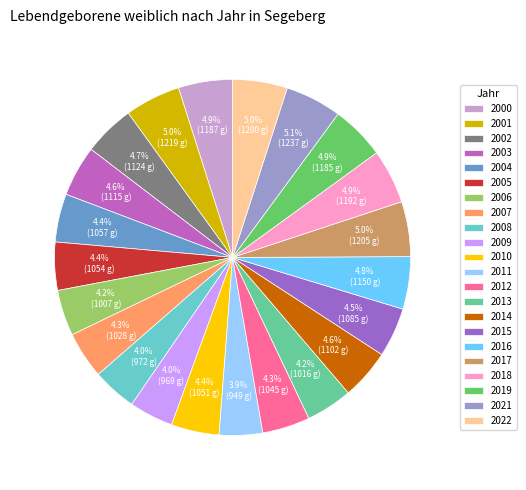

To the nearest percent, what is the average slice percentage?

5%